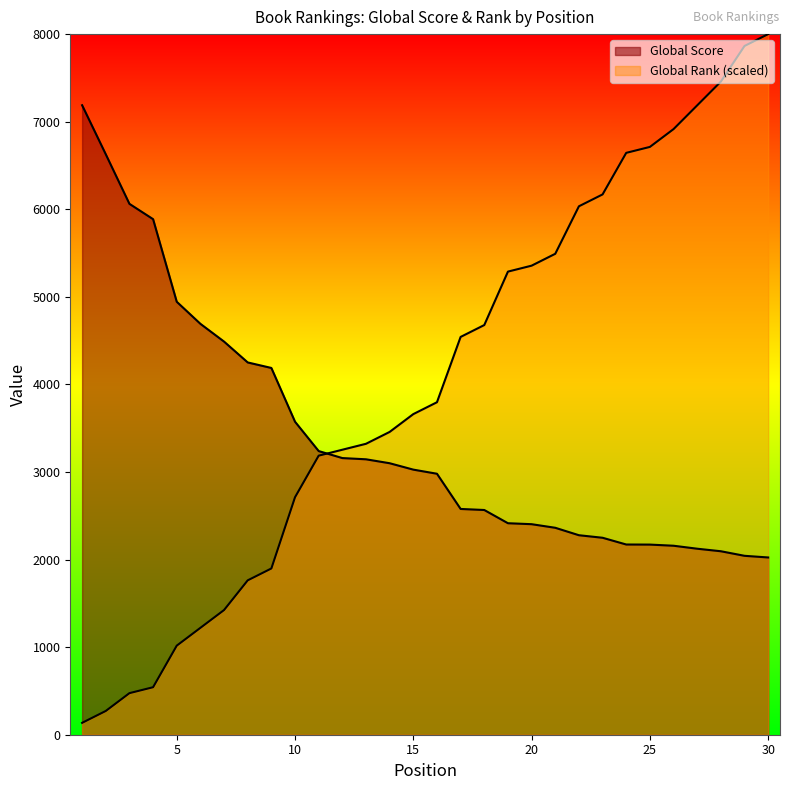

The Global Score series shows 867.6 at 11. True or false?

False